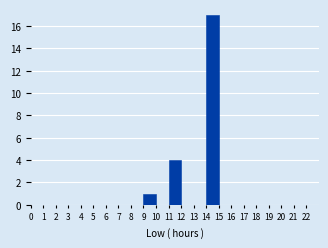

Reading left to right, list every bar in this chart as the range it spans on the x-axis followed by its height. The values are not printed on the chart, so give them approximately, as read against the axis.

0 to 1: 0
1 to 2: 0
2 to 3: 0
3 to 4: 0
4 to 5: 0
5 to 6: 0
6 to 7: 0
7 to 8: 0
8 to 9: 0
9 to 10: 1
10 to 11: 0
11 to 12: 4
12 to 13: 0
13 to 14: 0
14 to 15: 17
15 to 16: 0
16 to 17: 0
17 to 18: 0
18 to 19: 0
19 to 20: 0
20 to 21: 0
21 to 22: 0
22 to 23: 0